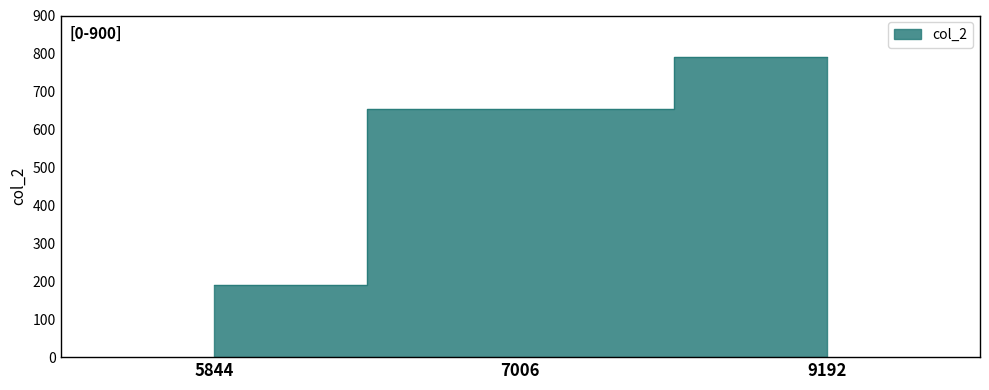

Reading left to right, what are all the values shown in this chart?

5844=189.3	7006=653.3	9192=790.2